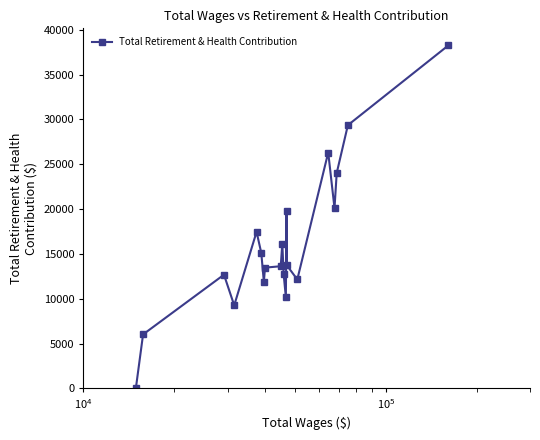

What is the greatest value displayed?

38245